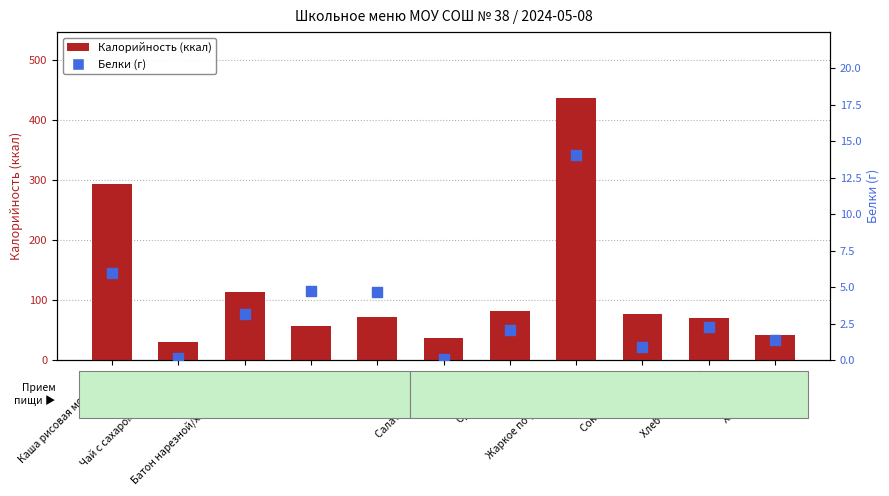

What are all the series names shown in the legend?

Калорийность, Белки